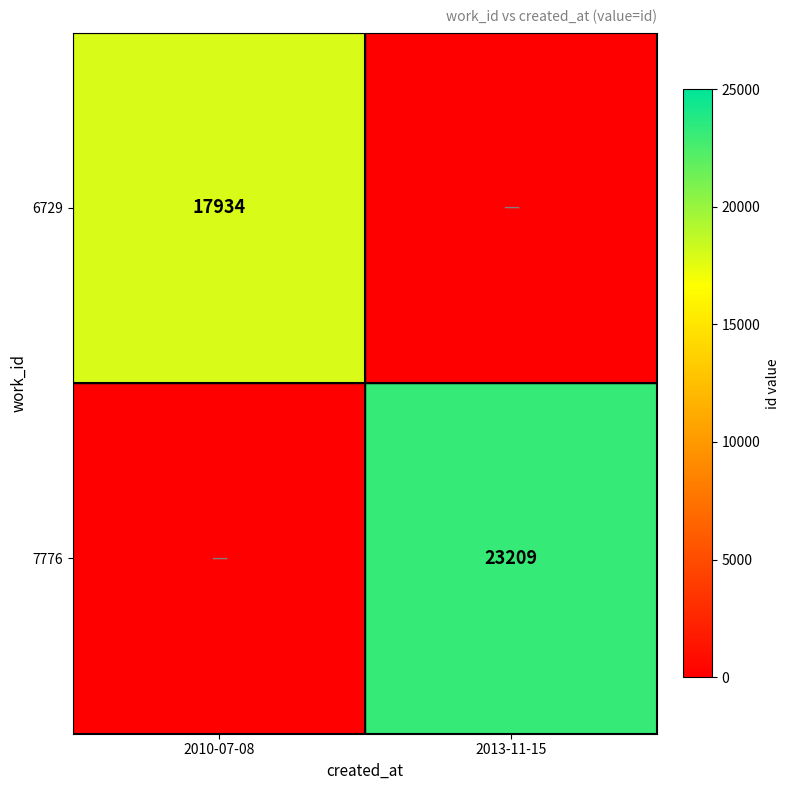

Is the value of 6729 at 2010-07-08 greater than the value of 7776 at 2013-11-15?

No